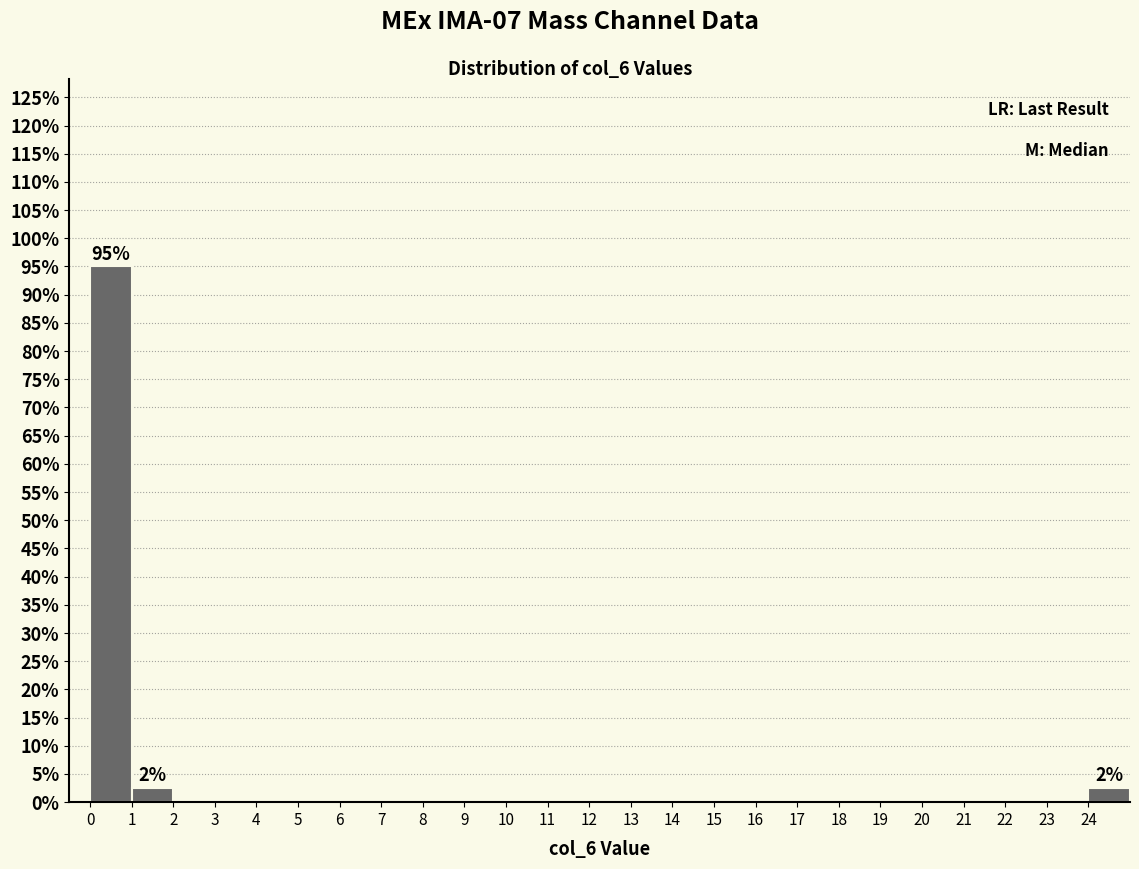

Which range on the x-axis has the tallest bar?

0 to 1